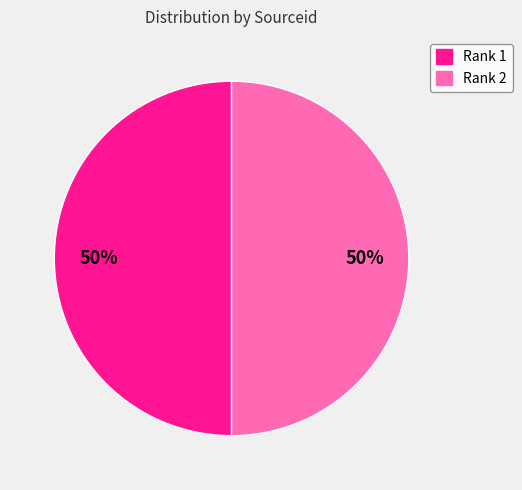

Is it true that Rank 1 is 50% of the pie?

True